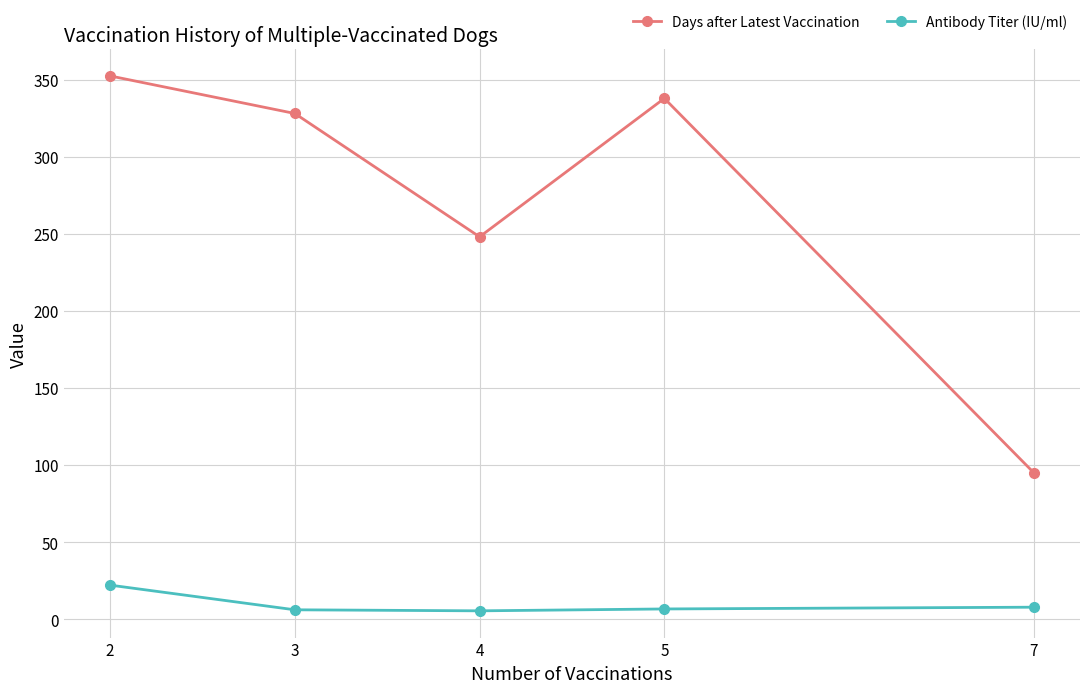

The value of Days after Latest Vaccination at 5 is 142.4. True or false?

False